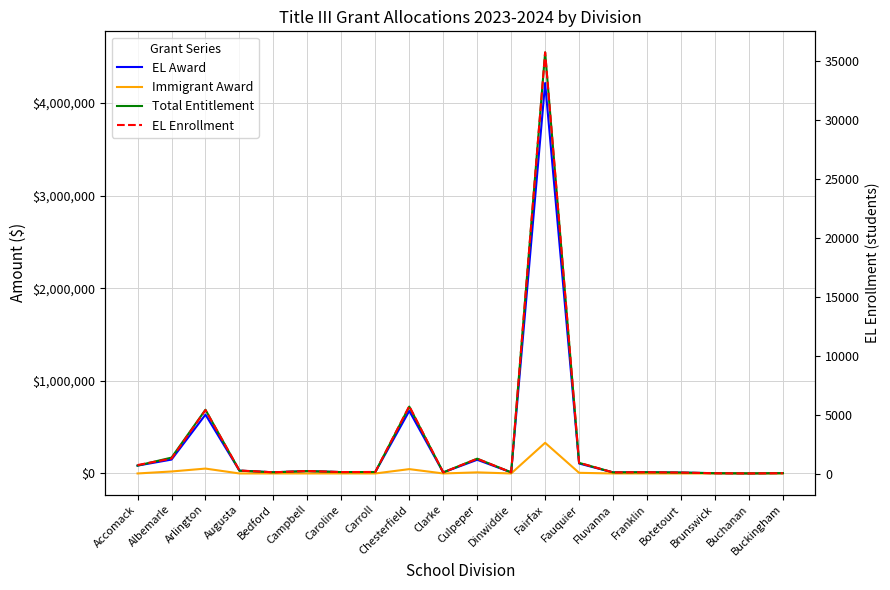

Where is EL Award nearest to the value 2108542?

Chesterfield